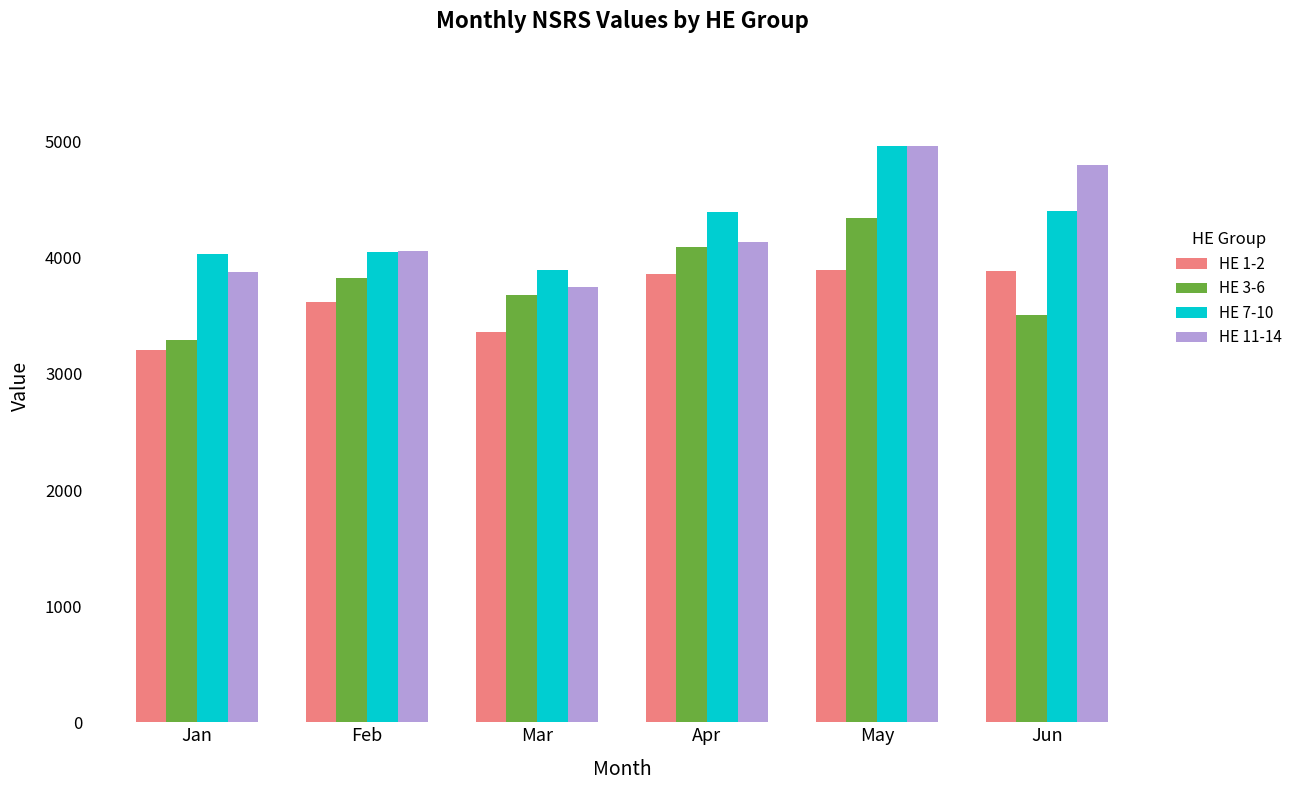

At which category is the sum across all series the highest?

May